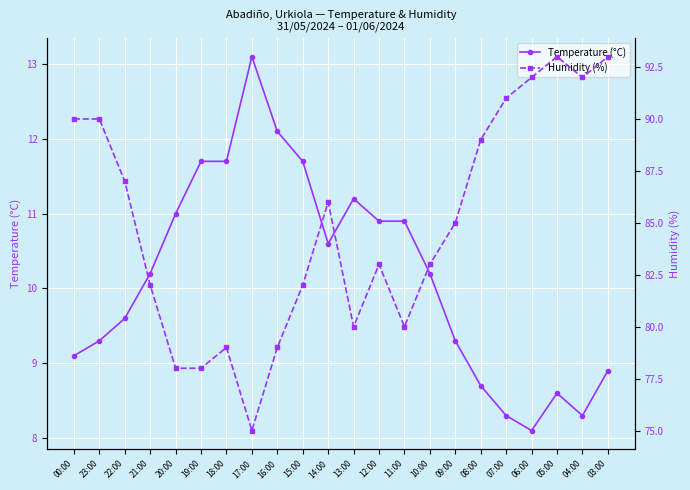

Between 15:00 and 10:00, which is larger?

15:00